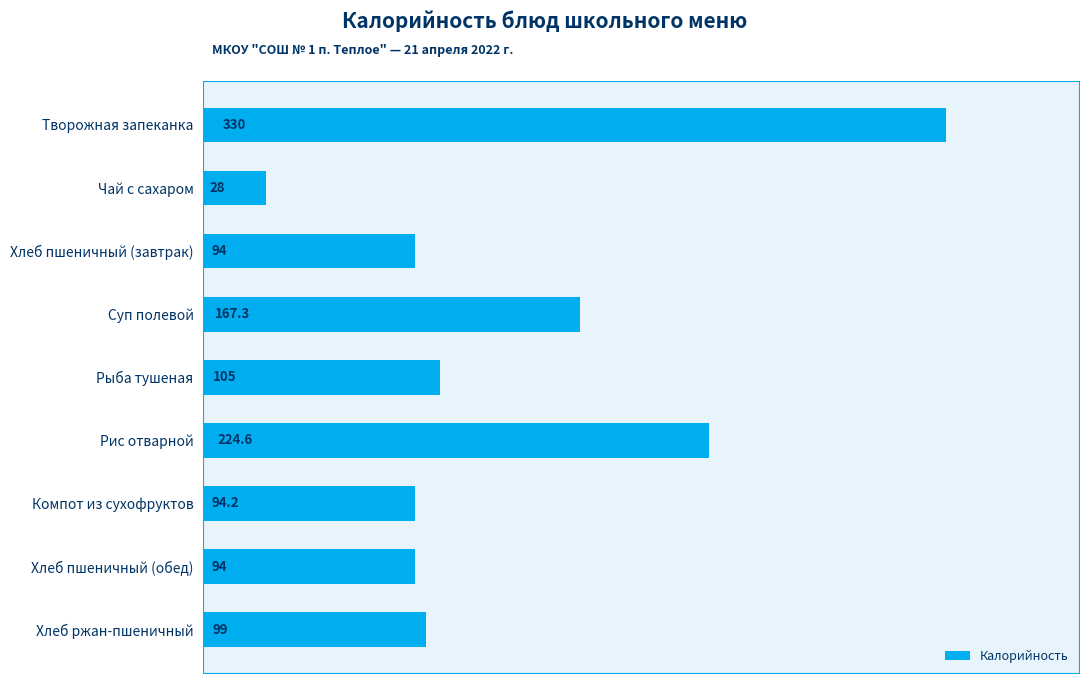

How many categories are shown in the chart?

9